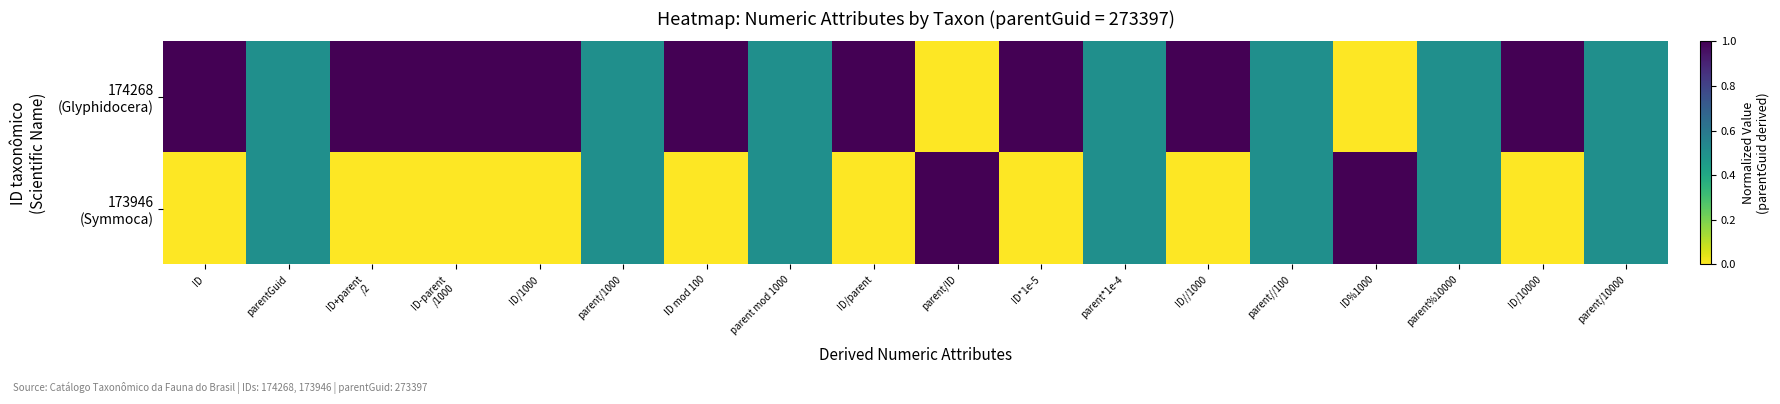

At how many categories does at least one series exceed 0?

18